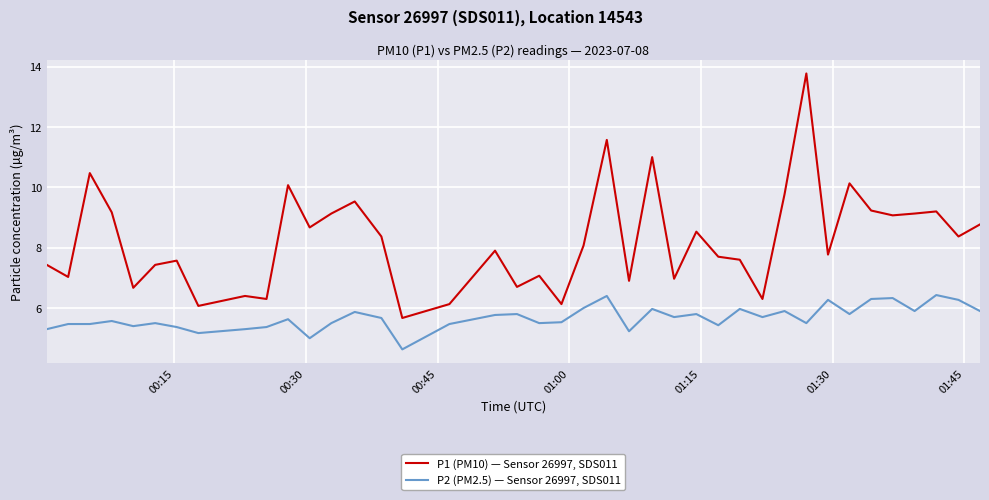

What is the minimum value shown in the chart?

4.6